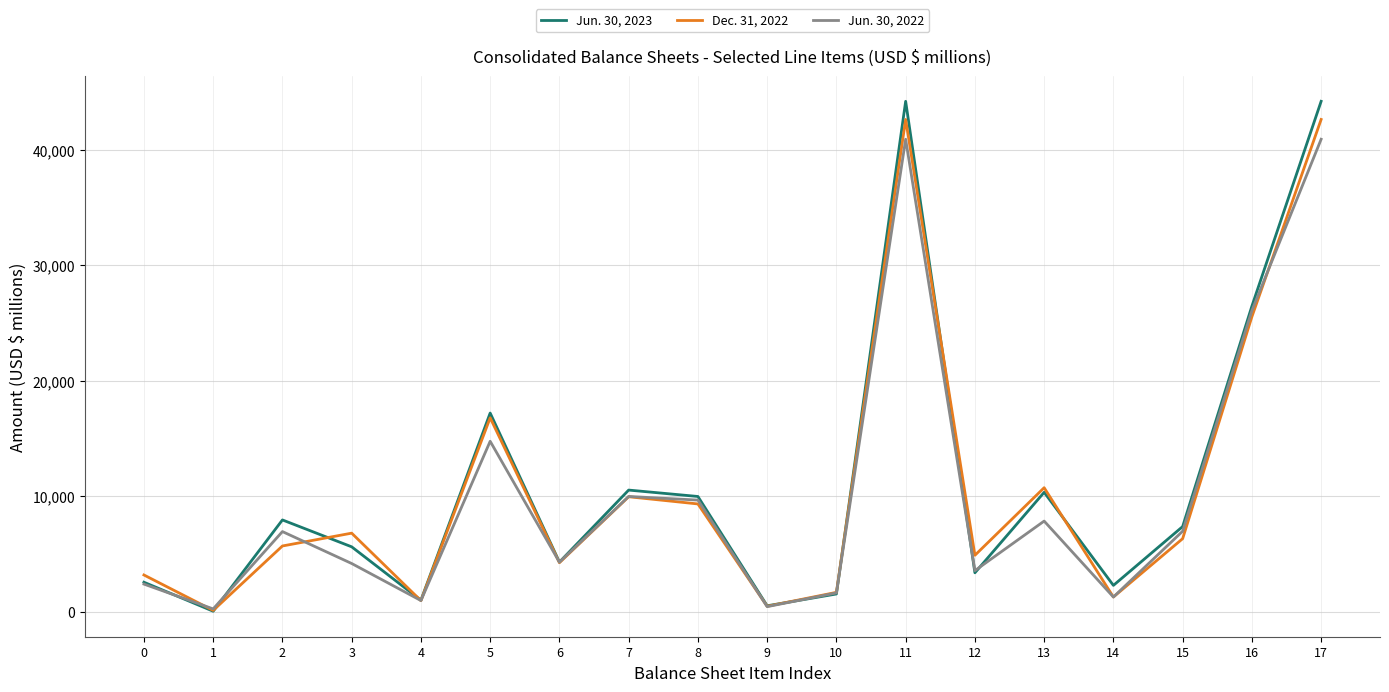

Rank the series at 7 from highest to lowest value.

Jun. 30, 2023, Jun. 30, 2022, Dec. 31, 2022